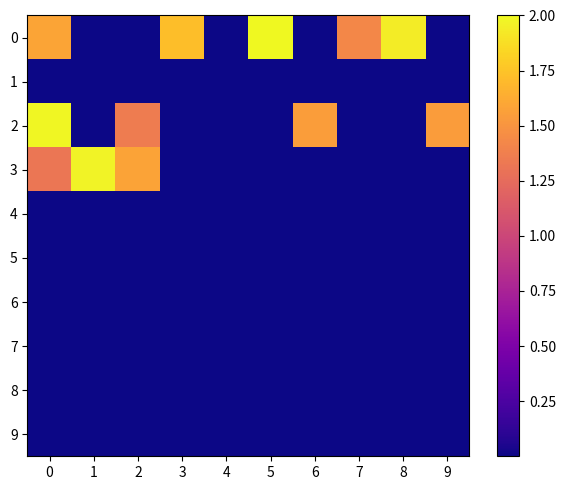

Reading left to right, extract all data points from this chart.

0: 0=1.6	1=0.0	2=0.0	3=1.7	4=0.0	5=2.0	6=0.0	7=1.4	8=1.9	9=0.0
1: 0=0.0	1=0.0	2=0.0	3=0.0	4=0.0	5=0.0	6=0.0	7=0.0	8=0.0	9=0.0
2: 0=2.0	1=0.0	2=1.4	3=0.0	4=0.0	5=0.0	6=1.6	7=0.0	8=0.0	9=1.5
3: 0=1.3	1=2.0	2=1.6	3=0.0	4=0.0	5=0.0	6=0.0	7=0.0	8=0.0	9=0.0
4: 0=0.0	1=0.0	2=0.0	3=0.0	4=0.0	5=0.0	6=0.0	7=0.0	8=0.0	9=0.0
5: 0=0.0	1=0.0	2=0.0	3=0.0	4=0.0	5=0.0	6=0.0	7=0.0	8=0.0	9=0.0
6: 0=0.0	1=0.0	2=0.0	3=0.0	4=0.0	5=0.0	6=0.0	7=0.0	8=0.0	9=0.0
7: 0=0.0	1=0.0	2=0.0	3=0.0	4=0.0	5=0.0	6=0.0	7=0.0	8=0.0	9=0.0
8: 0=0.0	1=0.0	2=0.0	3=0.0	4=0.0	5=0.0	6=0.0	7=0.0	8=0.0	9=0.0
9: 0=0.0	1=0.0	2=0.0	3=0.0	4=0.0	5=0.0	6=0.0	7=0.0	8=0.0	9=0.0